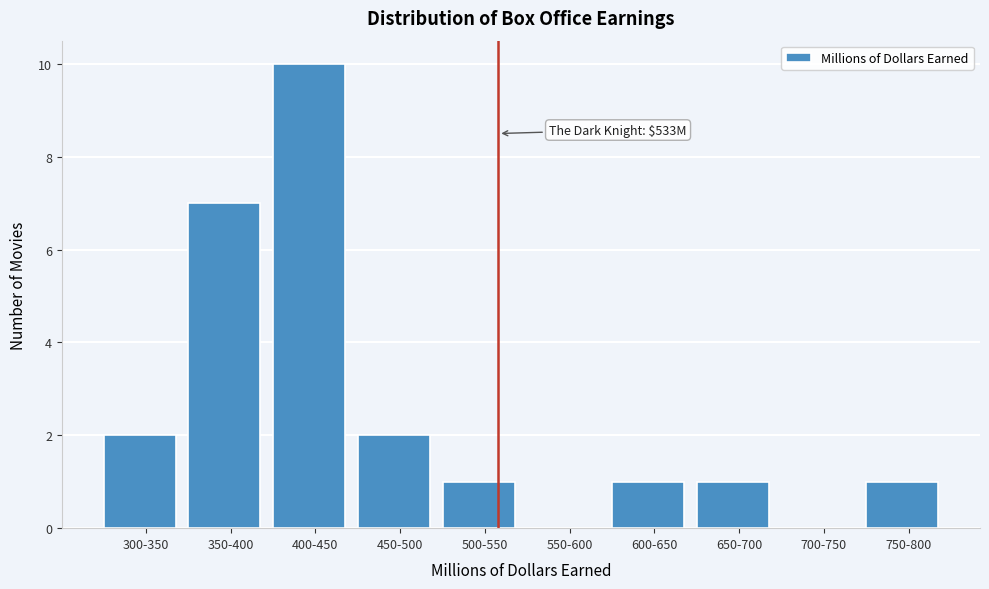

Reading left to right, transcribe all the data shown in this chart.

300-350=2	350-400=7	400-450=10	450-500=2	500-550=1	550-600=0	600-650=1	650-700=1	700-750=0	750-800=1